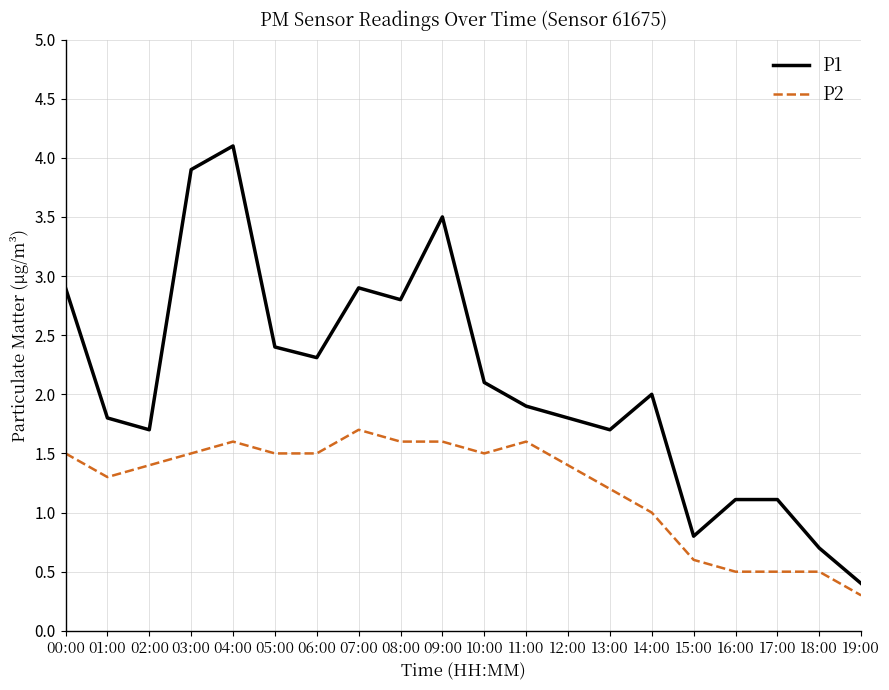

Reading right to left, extract all data points from this chart.

P1: 0.4	0.7	1.1	1.1	0.8	2.0	1.7	1.8	1.9	2.1	3.5	2.8	2.9	2.3	2.4	4.1	3.9	1.7	1.8	2.9
P2: 0.3	0.5	0.5	0.5	0.6	1.0	1.2	1.4	1.6	1.5	1.6	1.6	1.7	1.5	1.5	1.6	1.5	1.4	1.3	1.5